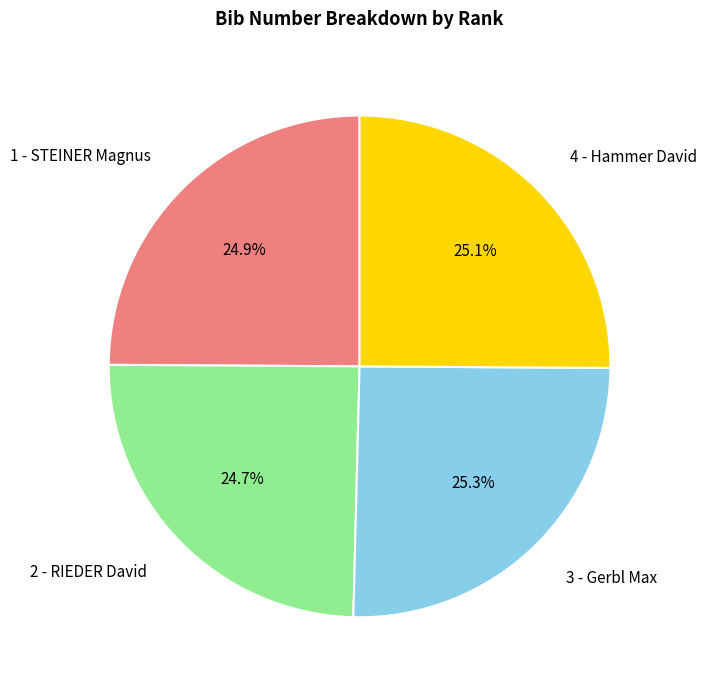

Approximately how many times larger is the value at 3 - Gerbl Max compared to 4 - Hammer David?

1.0